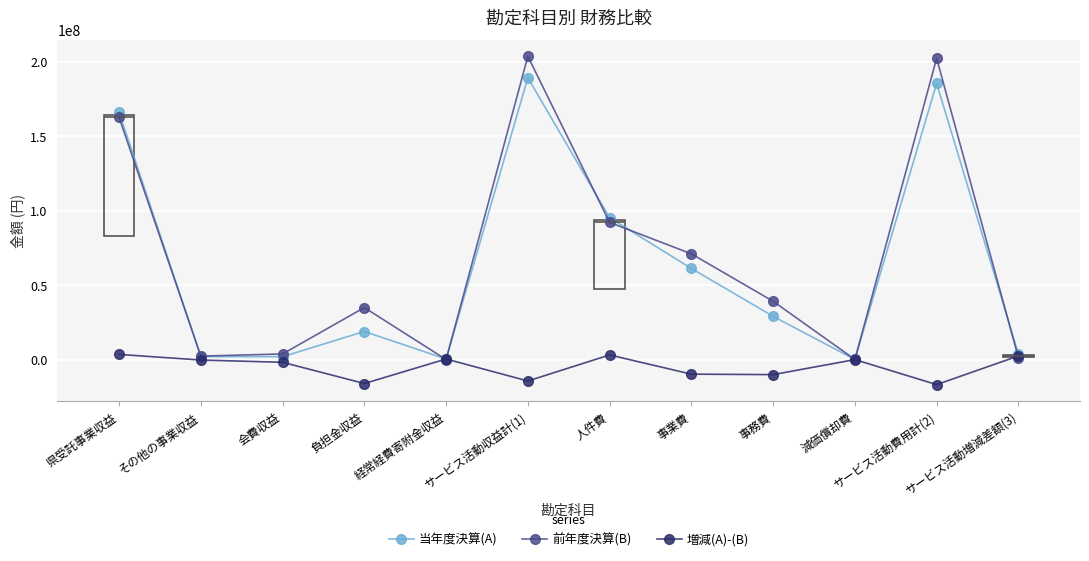

What position from the left is 事務費?

9